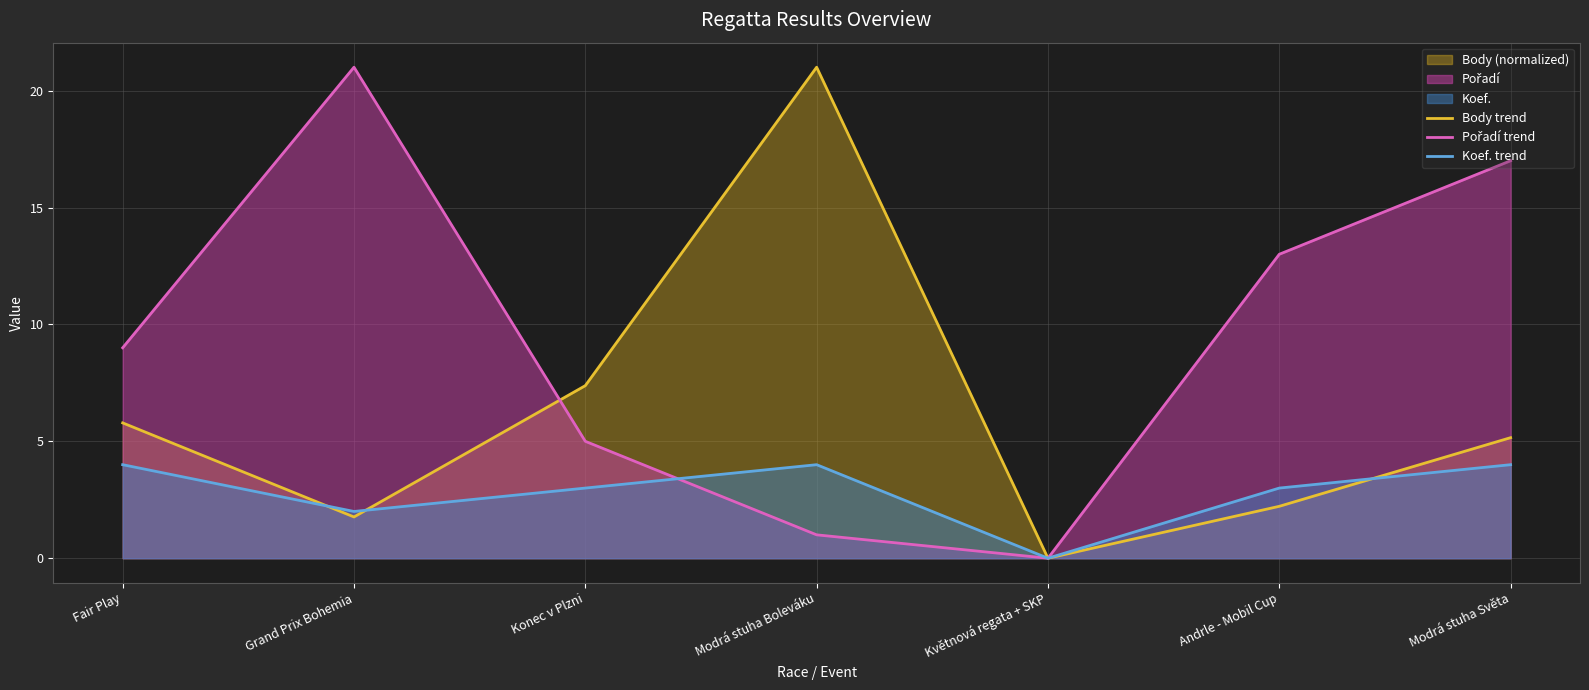

Is it true that Pořadí trend equals 37.7 at Grand Prix Bohemia?

False